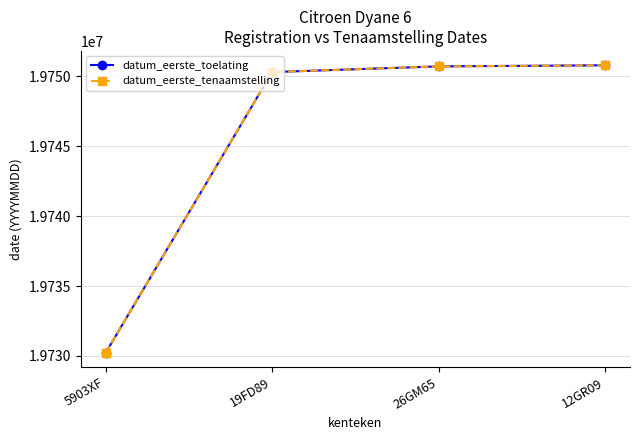

Is the value of datum_eerste_tenaamstelling at 5903XF greater than the value of datum_eerste_toelating at 19FD89?

No